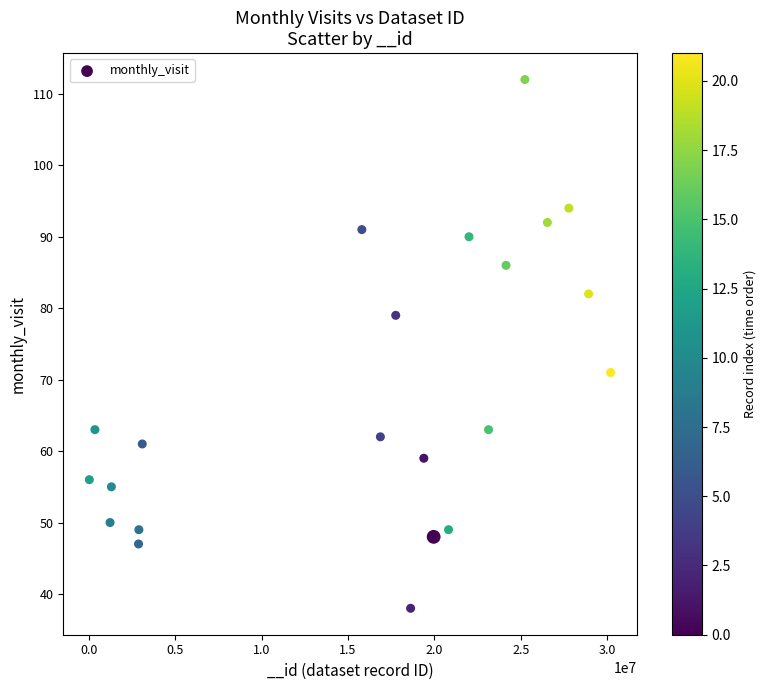

What is the range of X values (max minus min)?

30189574